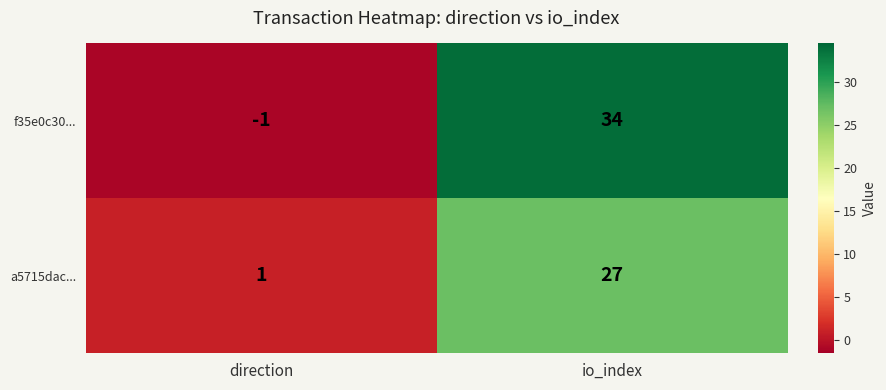

Which series has the largest total across all categories?

f35e0c30...